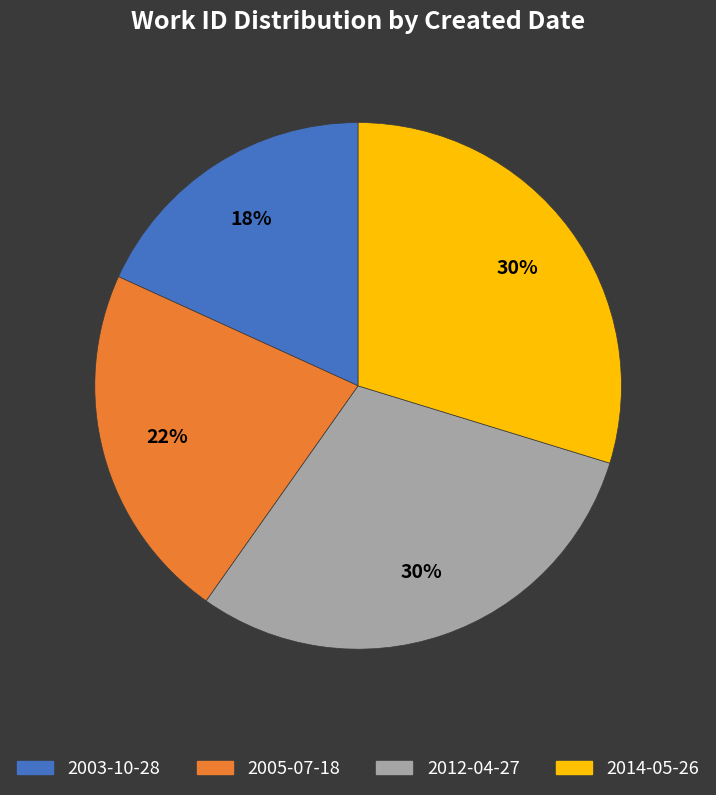

What is the ratio of the value at 2003-10-28 to the value at 2005-07-18?

0.8